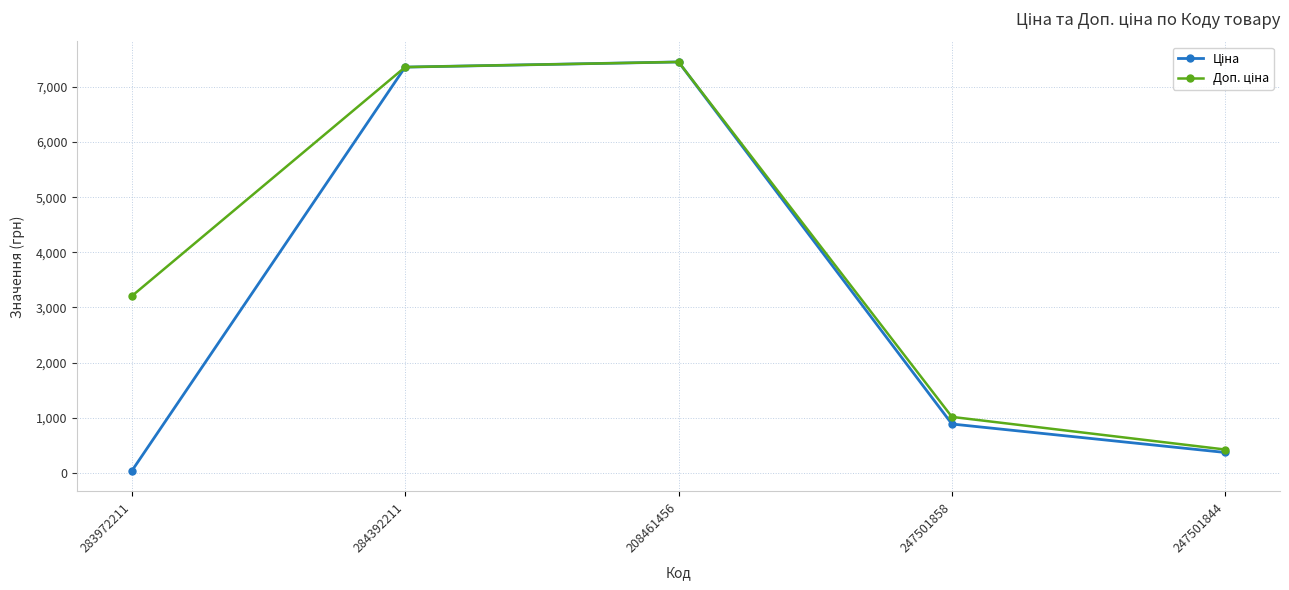

Which category has the lowest value across all series?

283972211